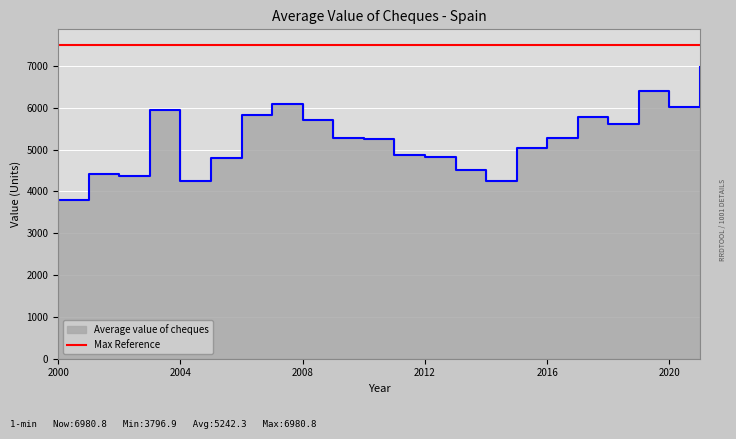

Does the chart display data point markers on the line(s)?

No